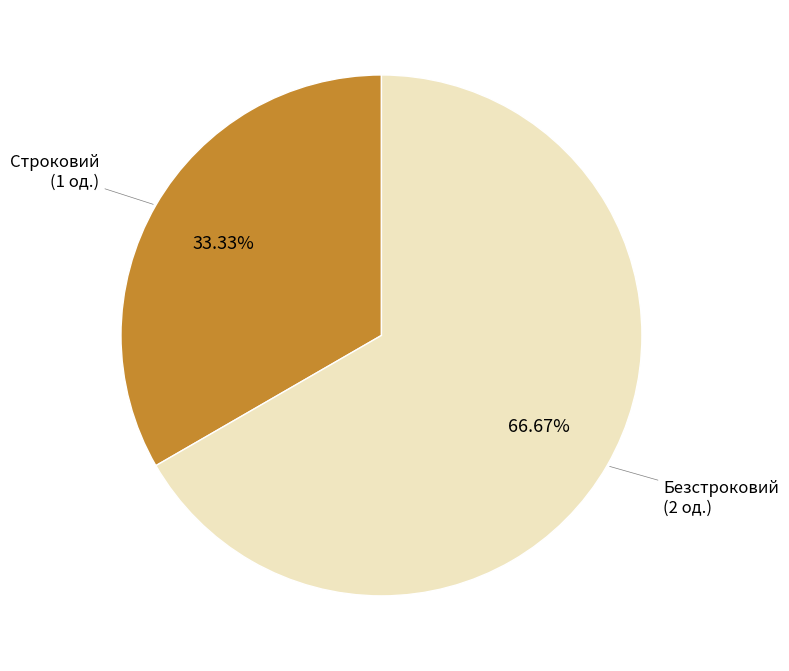

Which slice is the largest?

Безстроковий